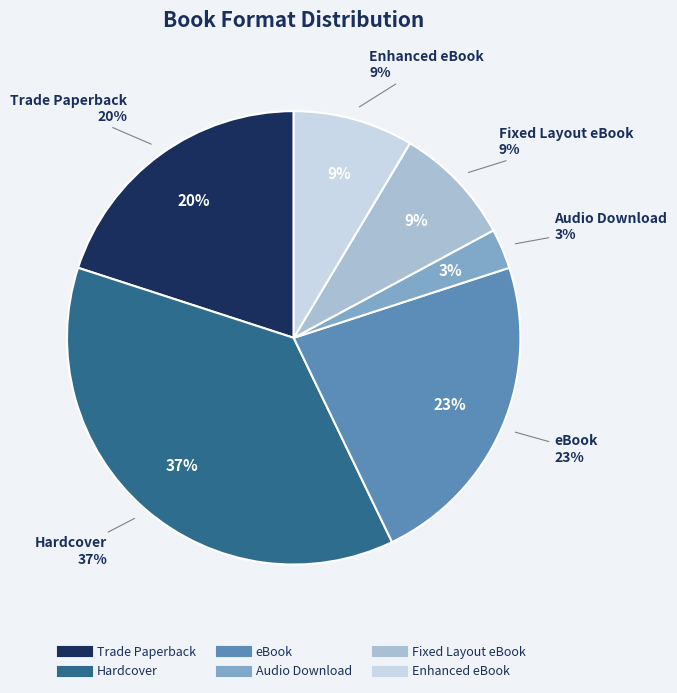

What is the largest slice in the pie chart?

Hardcover